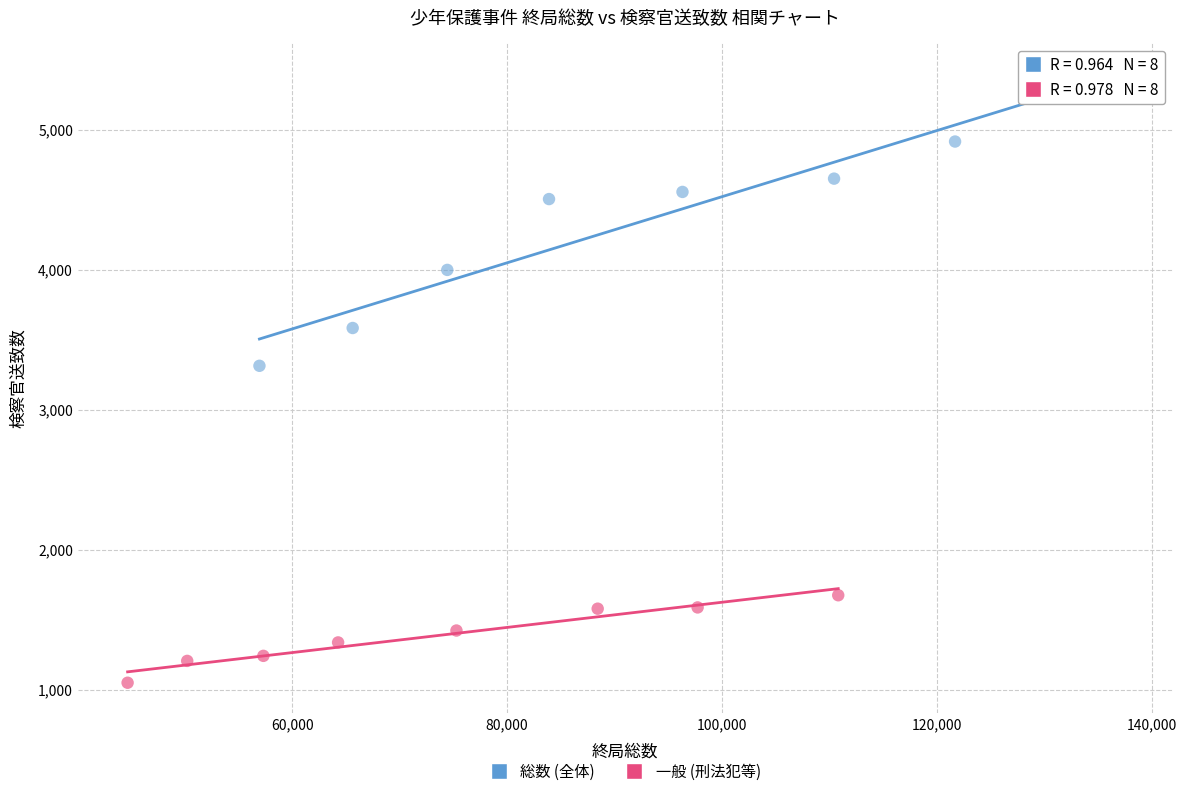

Which series reaches the minimum Y coordinate?

一般 (刑法犯等)